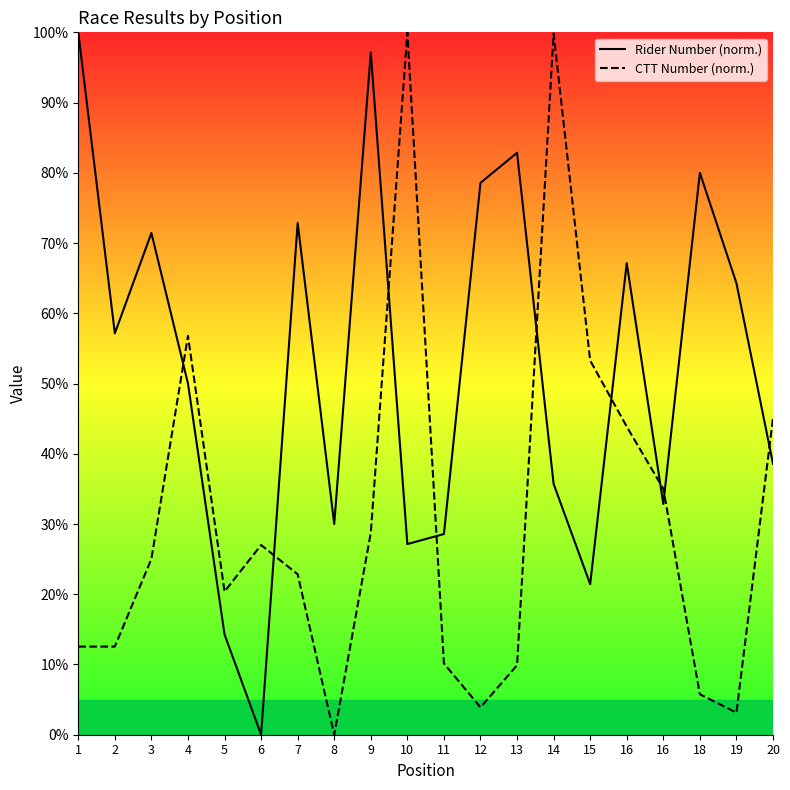

Does the chart have visible grid lines?

No